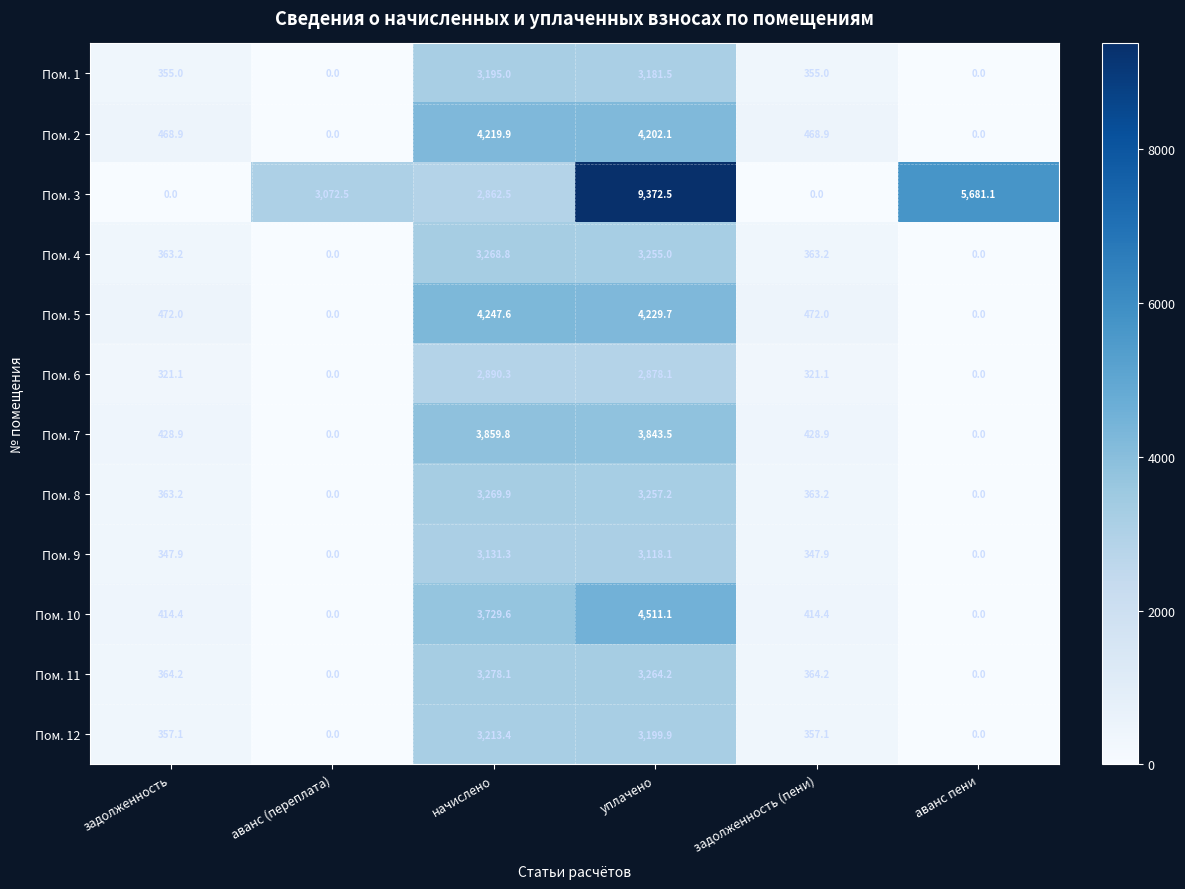

What is the difference between the Пом. 7 values at задолженность and аванс пени?

428.9